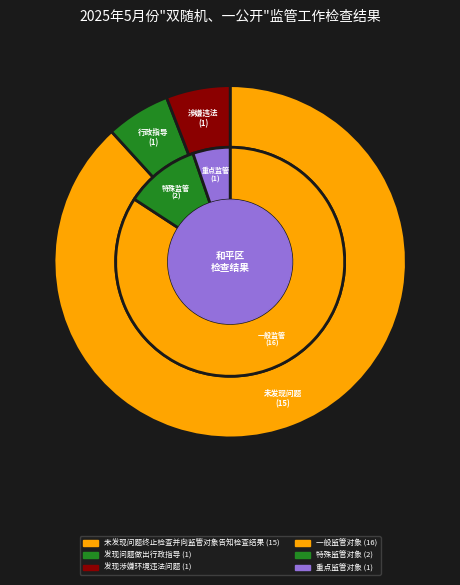

To the nearest percent, what is the difference between the 发现问题做出行政指导 and 未发现问题终止检查并向监管对象告知检查结果 slice percentages?

82%